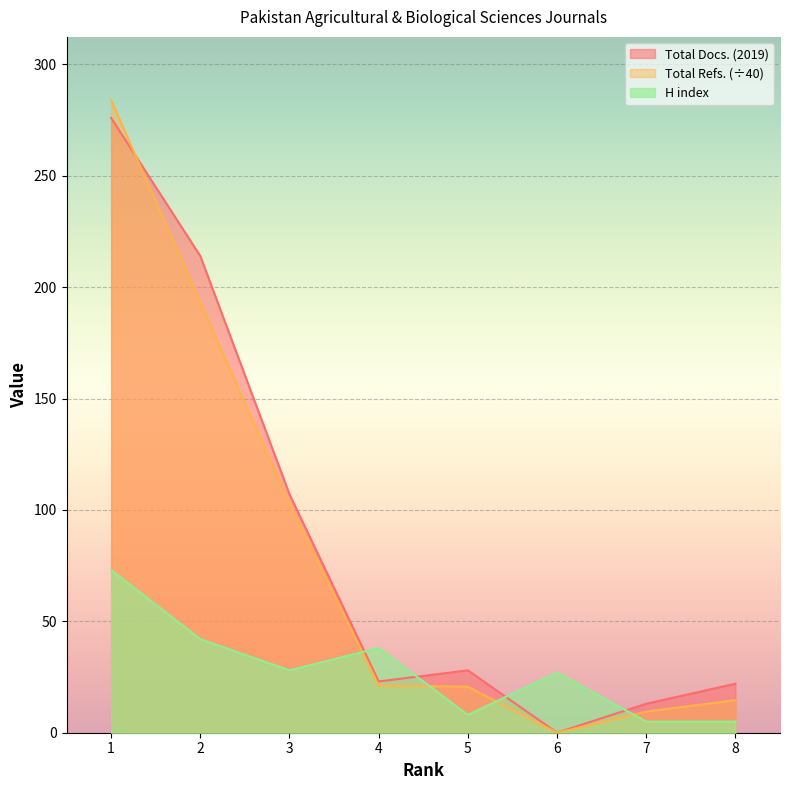

What is the total value across all series at 3?

237.9